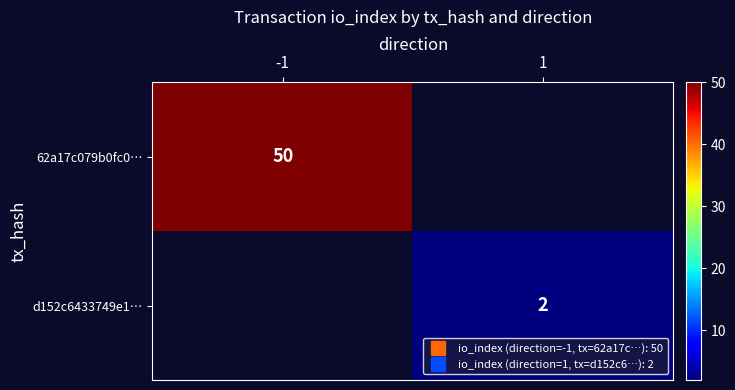

List the series in order of their overall mean, highest first.

62a17c079b0fc0…, d152c6433749e1…